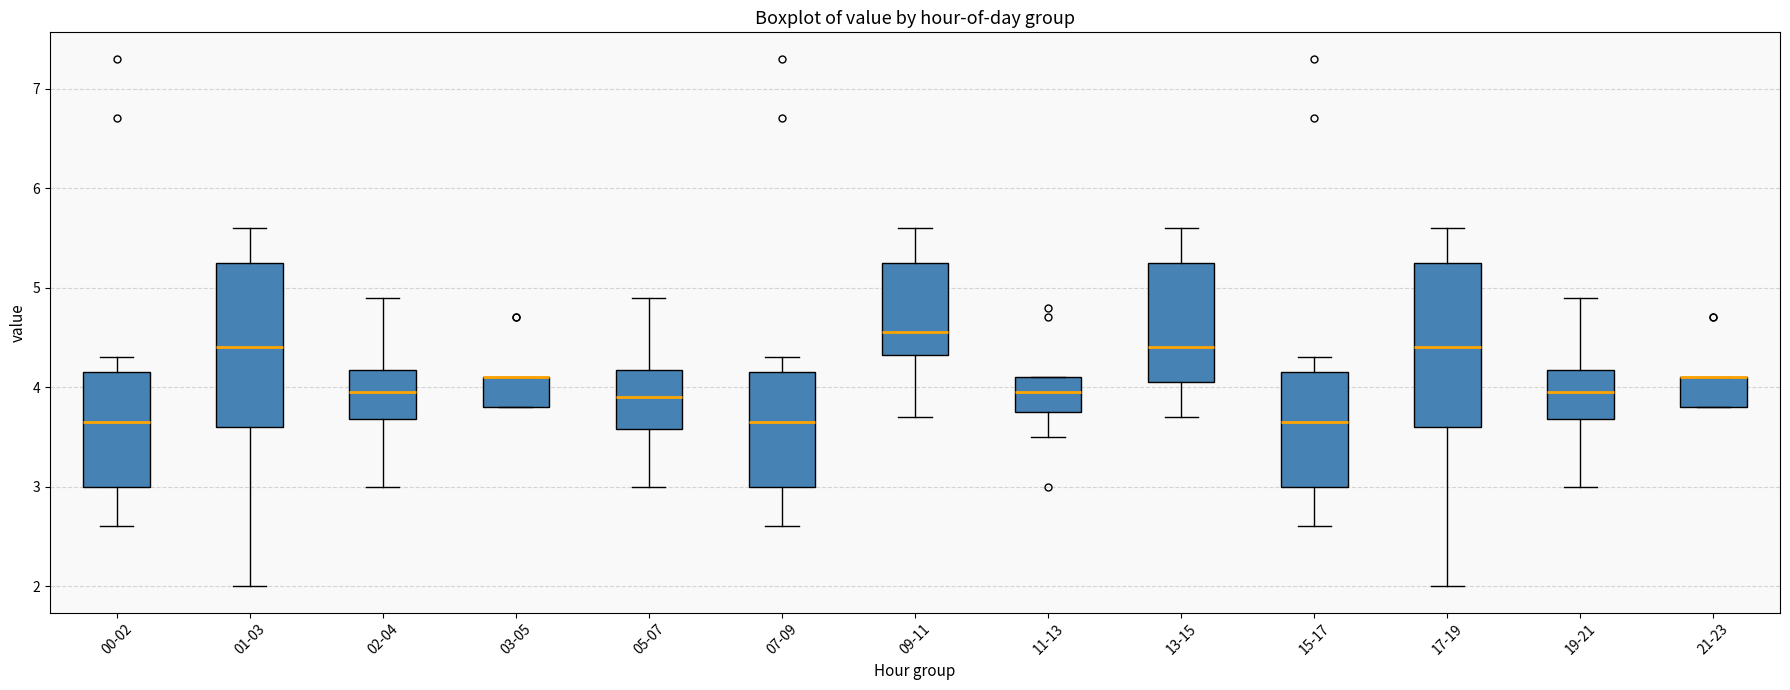

Reading left to right, transcribe this box plot: for each box, give where its median line is, the range the box spans, and where its two whiskers end, as read against the y-axis. The values are not printed on the chart, so give them approximately, as read against the axis.

00-02: median 3.7, box 3.0 to 4.2, whiskers 2.6 to 4.3
01-03: median 4.4, box 3.6 to 5.3, whiskers 2.0 to 5.6
02-04: median 4.0, box 3.7 to 4.2, whiskers 3.0 to 4.9
03-05: median 4.1 (drawn on the box's upper edge), box 3.8 to 4.1, whiskers 3.8 to 4.1
05-07: median 3.9, box 3.6 to 4.2, whiskers 3.0 to 4.9
07-09: median 3.7, box 3.0 to 4.2, whiskers 2.6 to 4.3
09-11: median 4.6, box 4.3 to 5.3, whiskers 3.7 to 5.6
11-13: median 4.0, box 3.8 to 4.1, whiskers 3.5 to 4.1
13-15: median 4.4, box 4.1 to 5.3, whiskers 3.7 to 5.6
15-17: median 3.7, box 3.0 to 4.2, whiskers 2.6 to 4.3
17-19: median 4.4, box 3.6 to 5.3, whiskers 2.0 to 5.6
19-21: median 4.0, box 3.7 to 4.2, whiskers 3.0 to 4.9
21-23: median 4.1 (drawn on the box's upper edge), box 3.8 to 4.1, whiskers 3.8 to 4.1